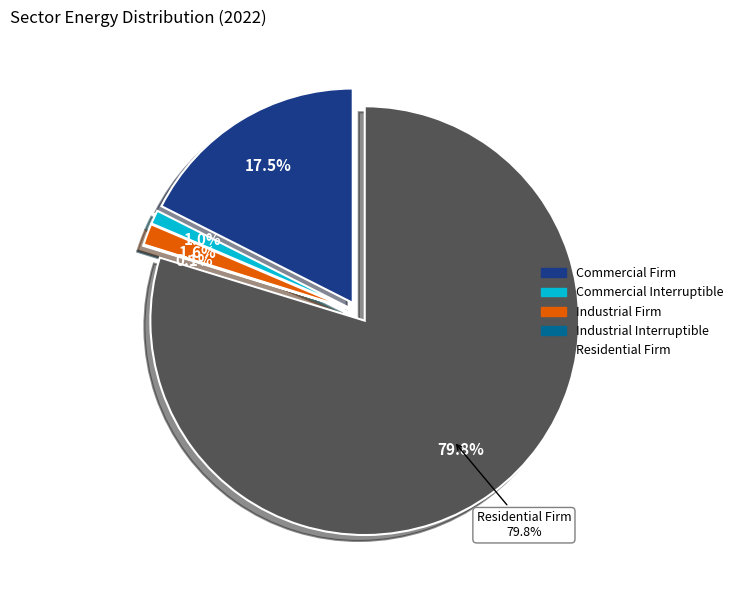

What is the change in value from Commercial Firm to Industrial Firm?

-739414.3